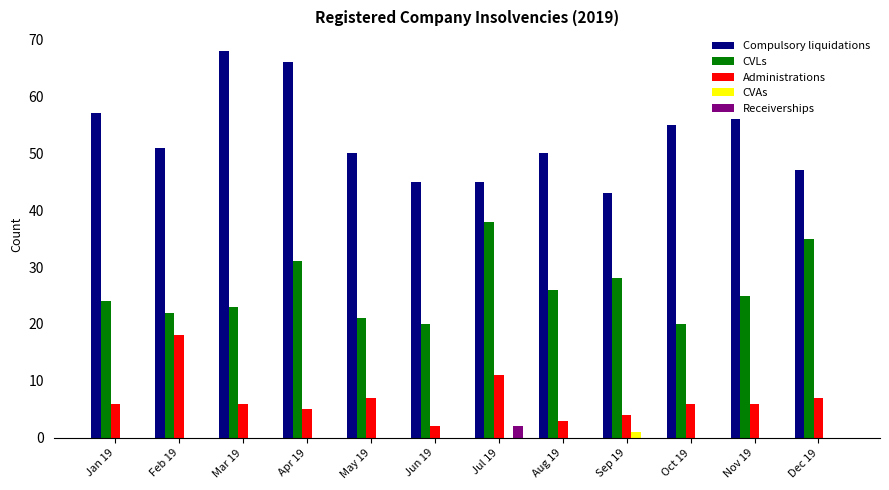

Are the bars horizontal?

No